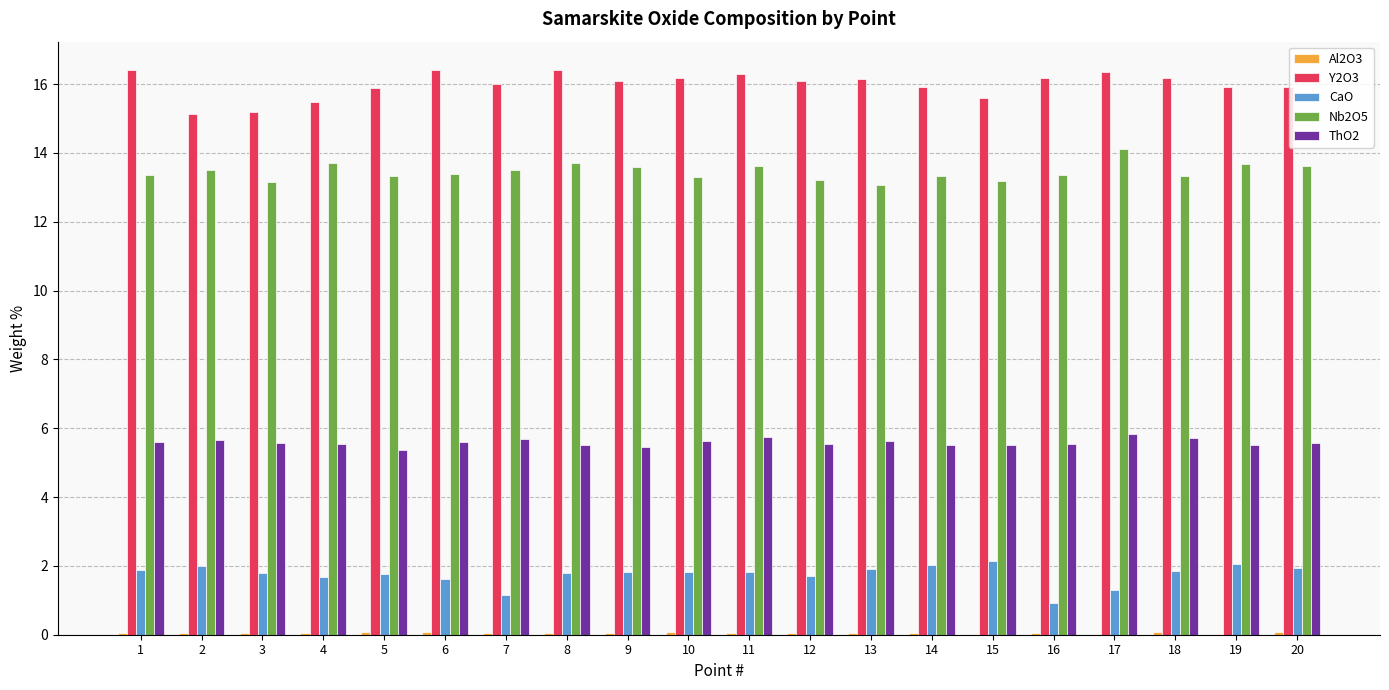

Which series has the largest total across all categories?

Y2O3